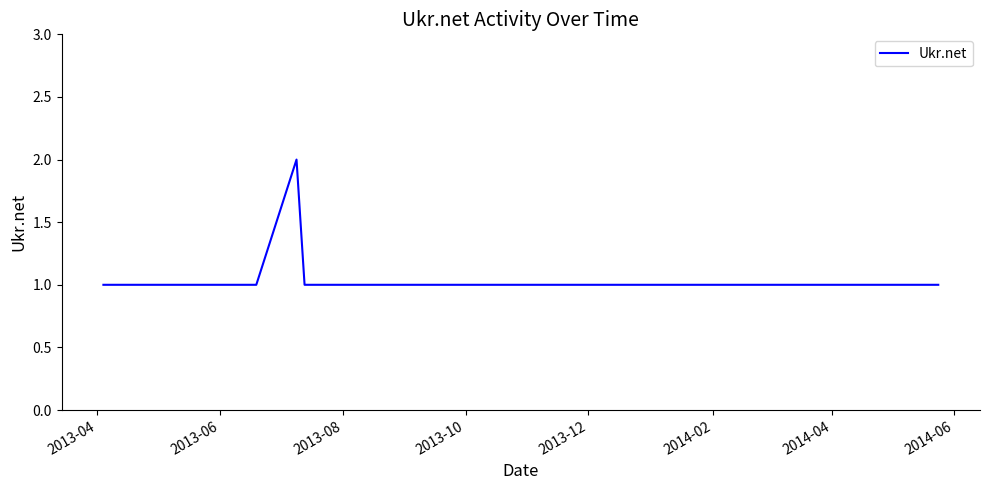

What is the average value?

1